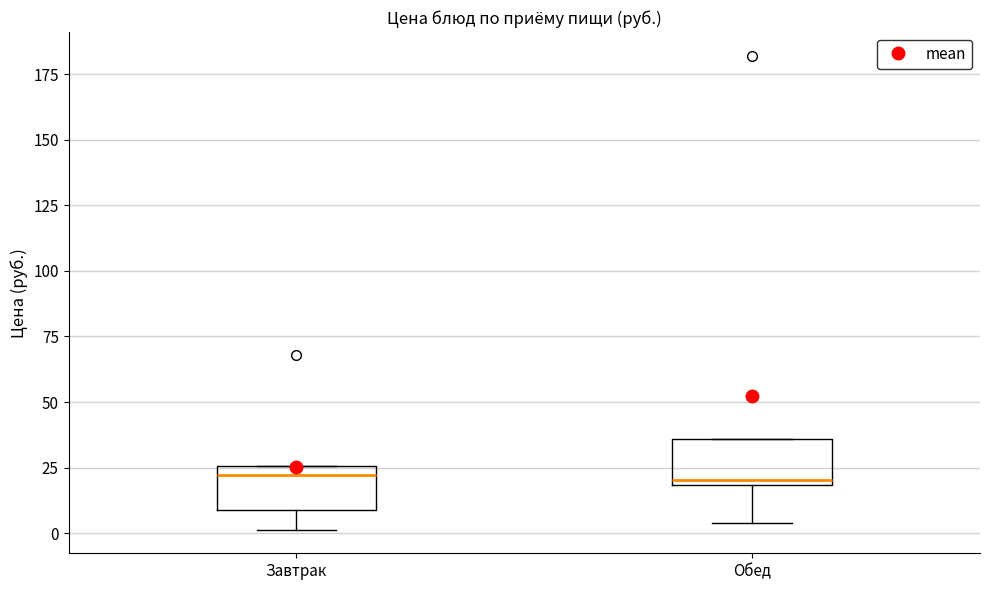

Where is the lower edge of the box for Обед on the y-axis? The values are not printed on the chart, so give them approximately, as read against the axis.

20